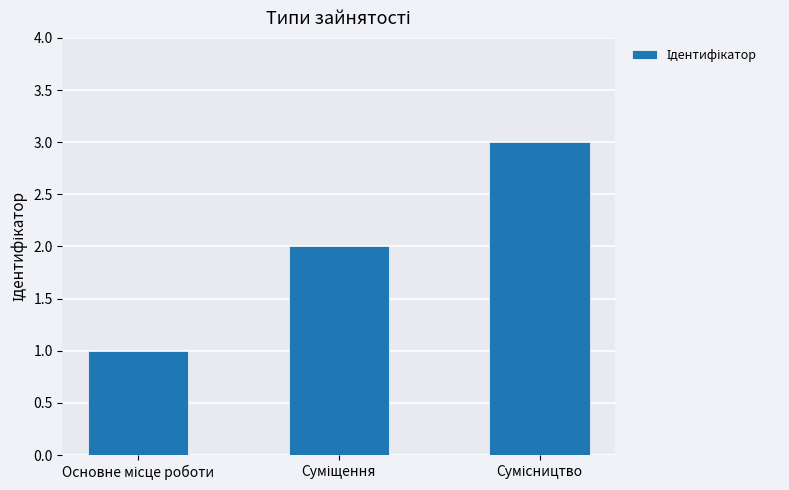

How many series are shown in this chart?

1